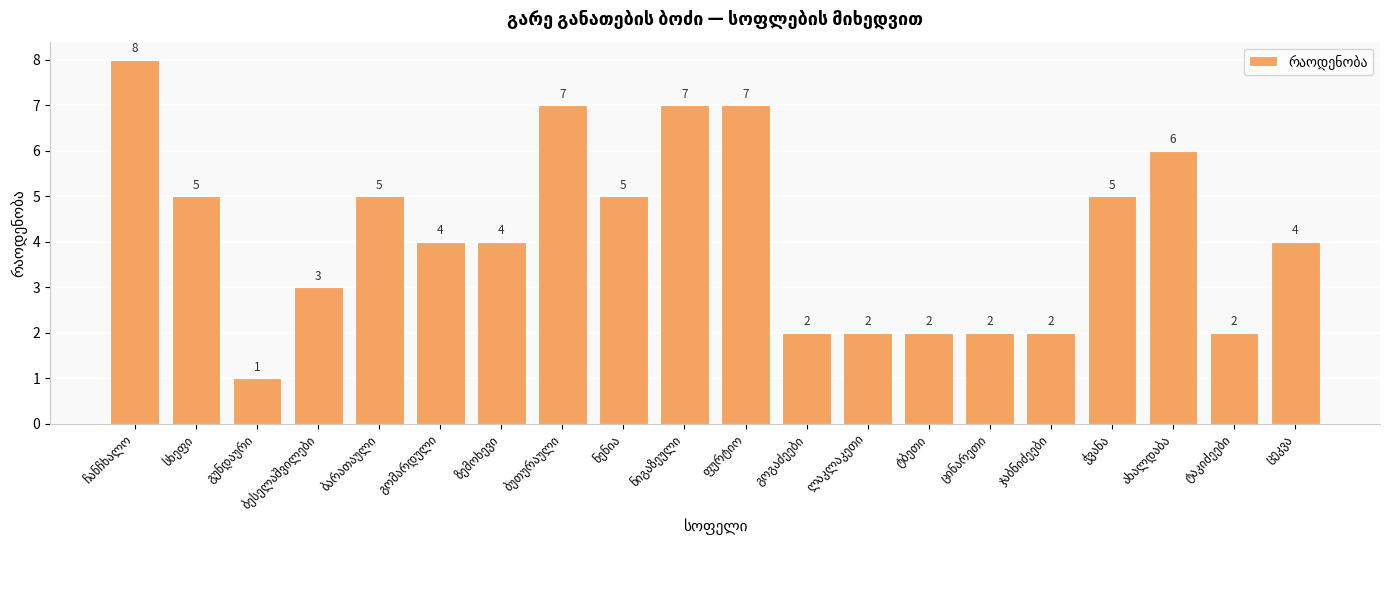

What is the value of the 1st bar from the left?

8